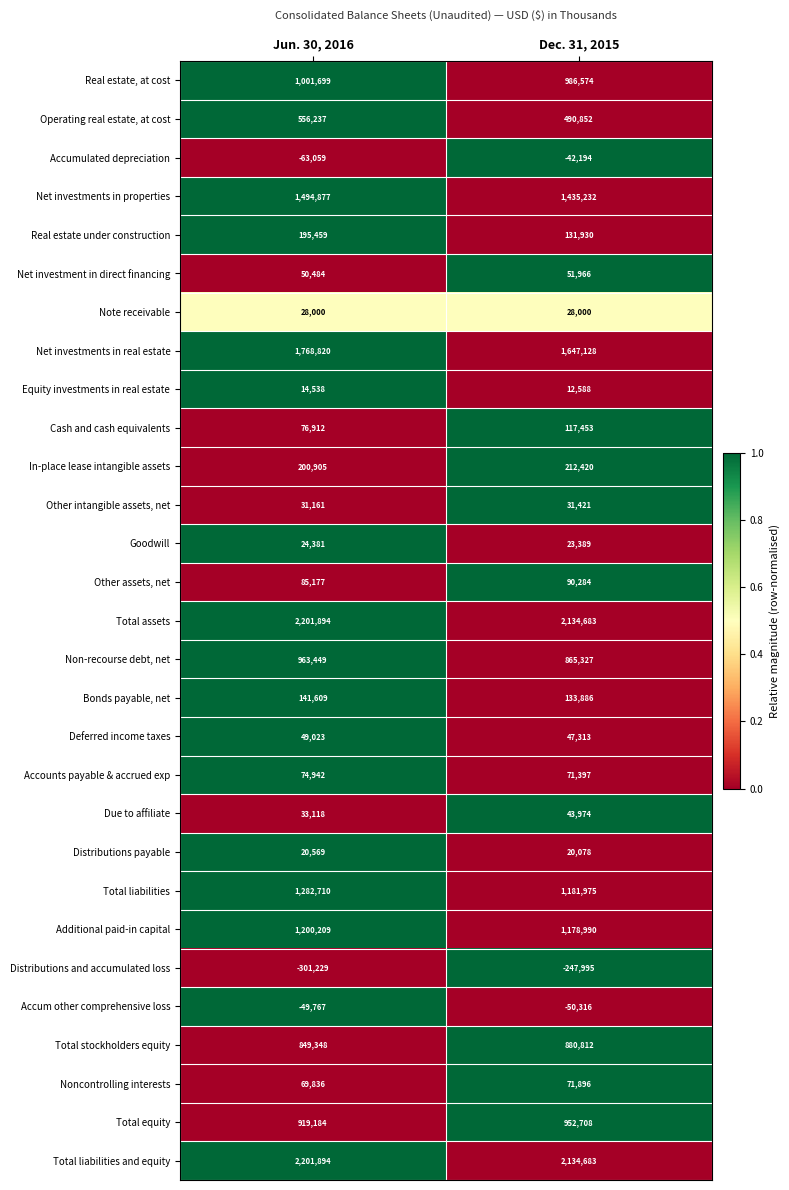

Rank the categories by Goodwill value from lowest to highest.

Dec. 31, 2015, Jun. 30, 2016